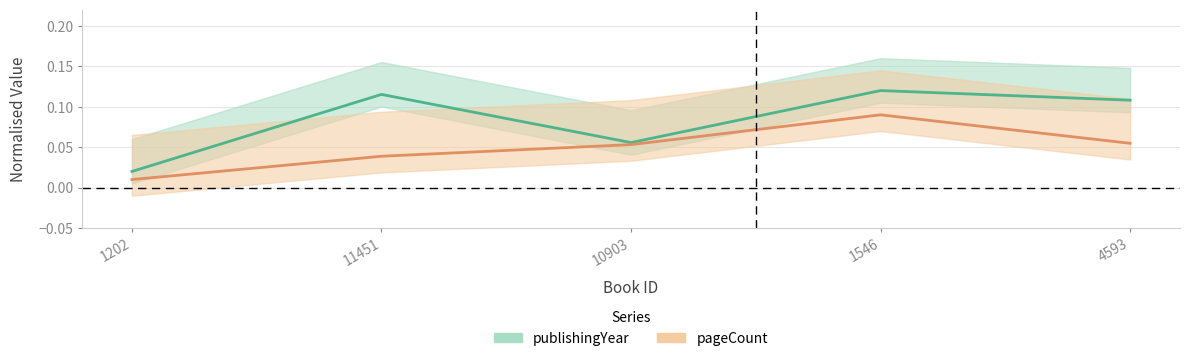

How many pageCount values are between 0 and 1?

5